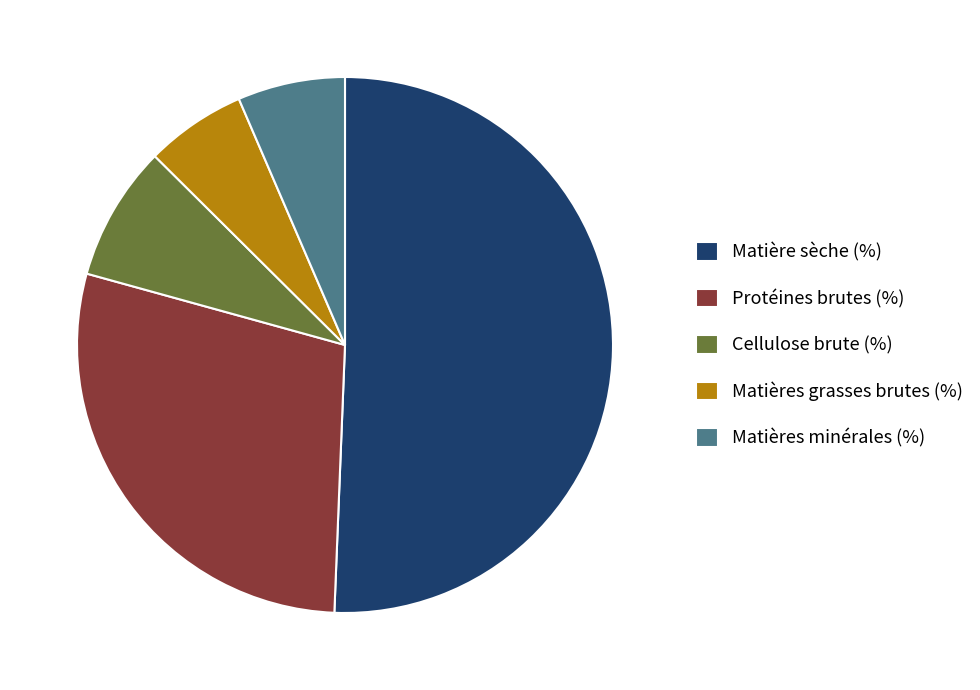

Is it true that Matière sèche (%) is 41% of the pie?

False